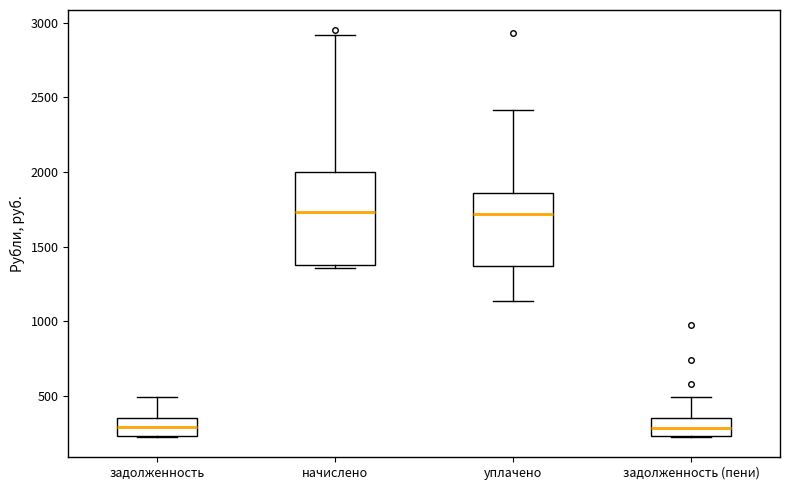

Reading left to right, read every box against the y-axis: the position of its median line, the range the box covers, and the ends of its whiskers. The values are not printed on the chart, so give them approximately, as read against the axis.

задолженность: median 300, box 250 to 350, whiskers 250 to 500
начислено: median 1750, box 1400 to 2000, whiskers 1350 to 2900
уплачено: median 1700, box 1350 to 1850, whiskers 1150 to 2400
задолженность (пени): median 300, box 250 to 350, whiskers 250 to 500